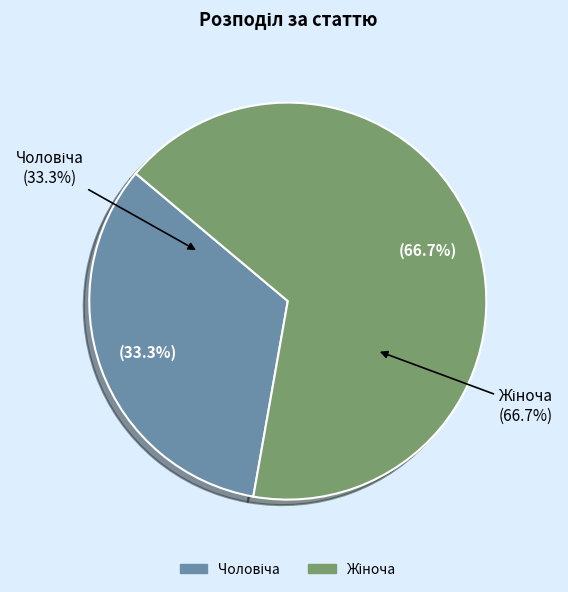

Combined, what portion of the pie is Чоловіча and Жіноча?

100.0%